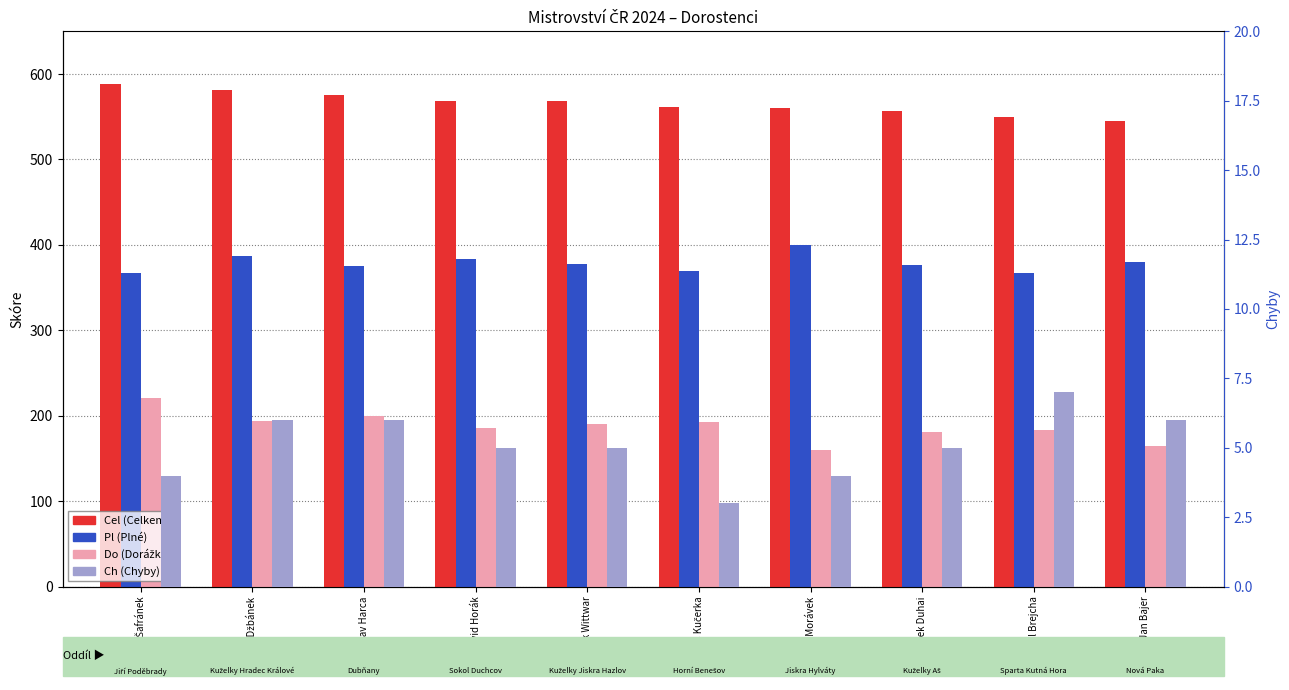

Reading right to left, transcribe all the data shown in this chart.

Cel (Celkem): 545	550	557	560	562	568	569	575	581	588
Pl (Plné): 380	367	376	400	369	378	383	375	387	367
Do (Dorážka): 165	183	181	160	193	190	186	200	194	221
Ch (Chyby): 6	7	5	4	3	5	5	6	6	4